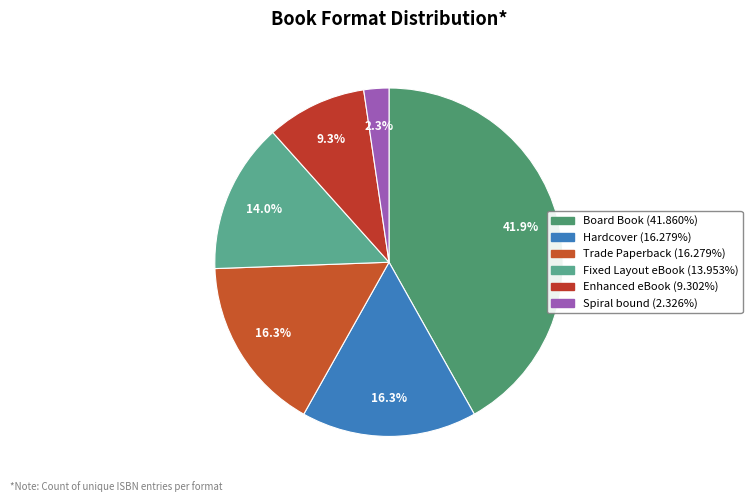

Does any single category account for the majority?

No